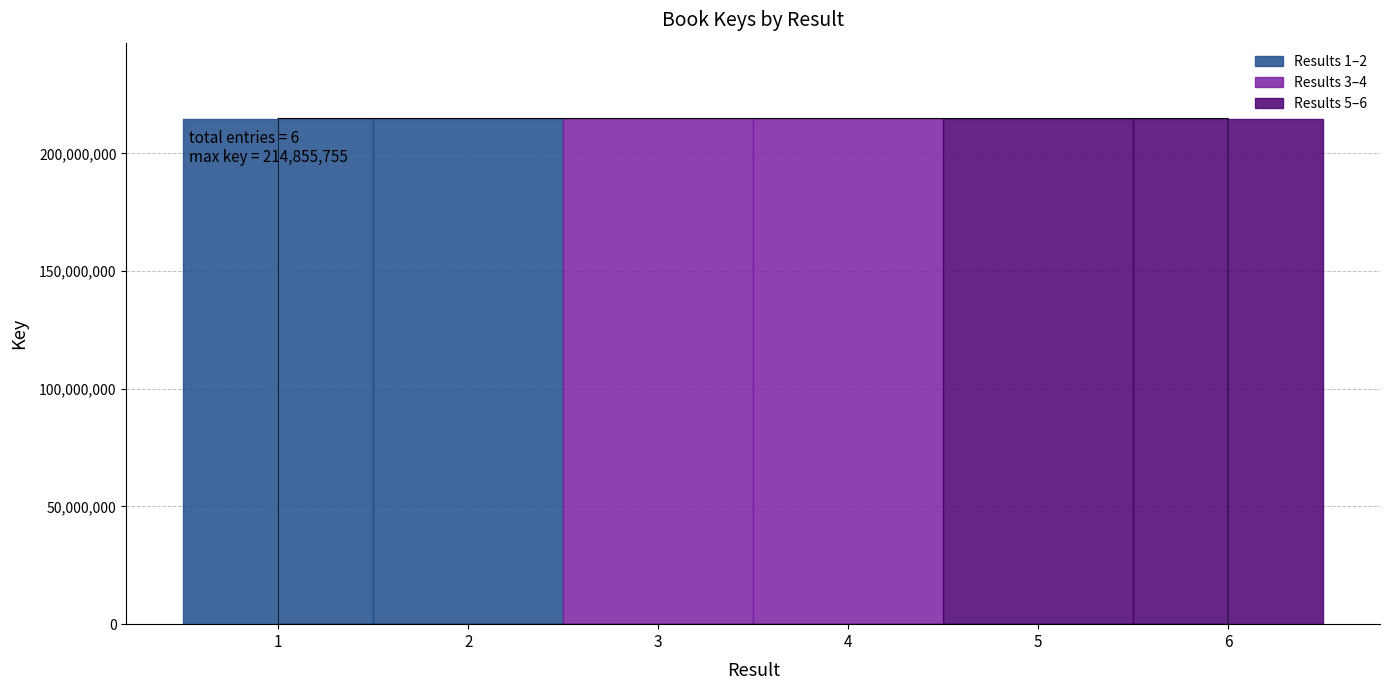

Does the chart have visible grid lines?

Yes